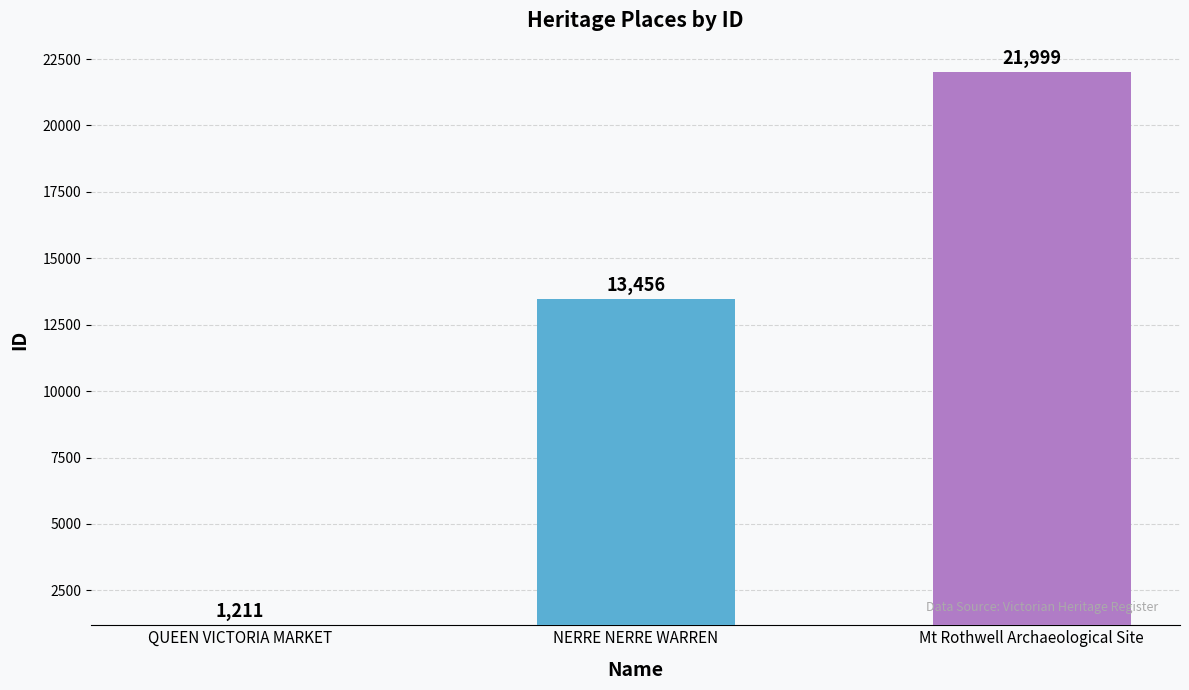

What is the approximate value at QUEEN VICTORIA MARKET, to the nearest 50?

1200